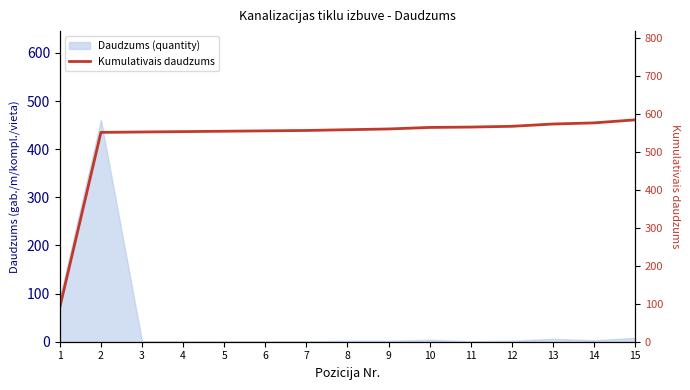

What is the change in value from 1 to 5?

+464